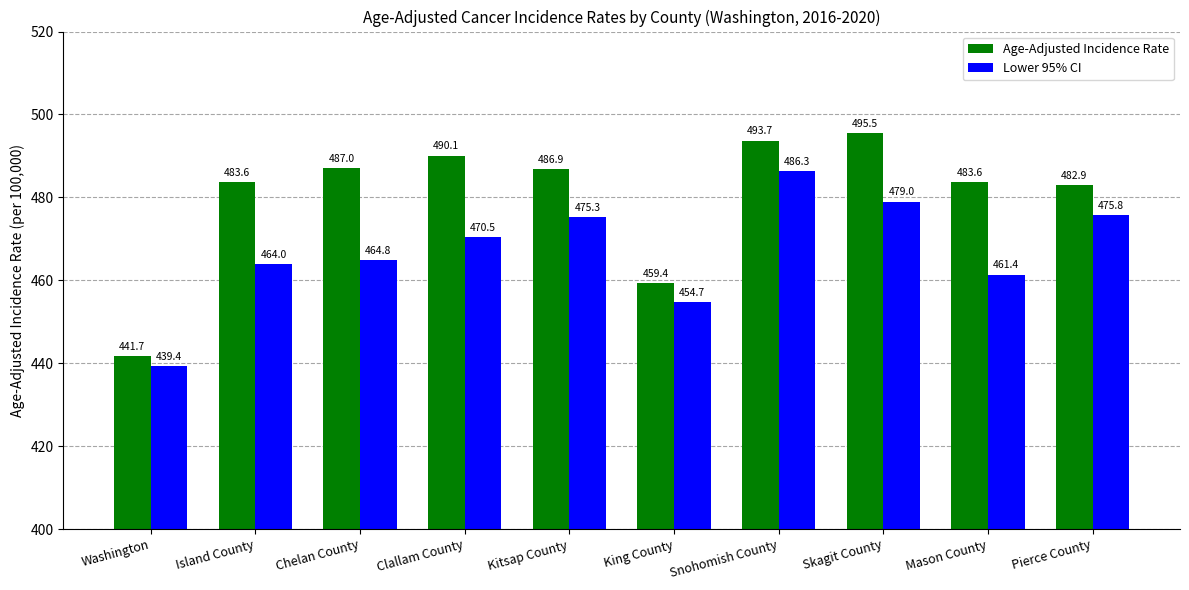

Is the value of Lower 95% CI at Pierce County greater than the value of Age-Adjusted Incidence Rate at Pierce County?

No